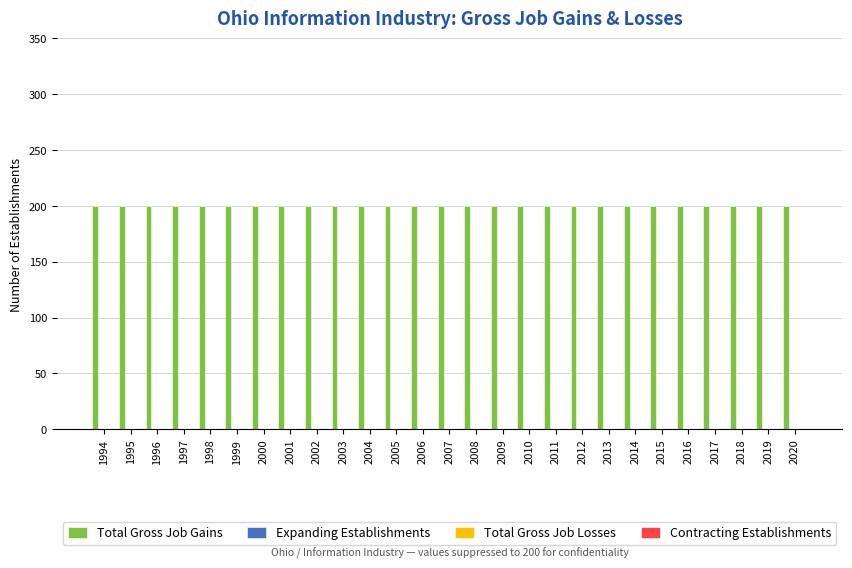

Are the bars grouped side by side (vs. stacked)?

Yes